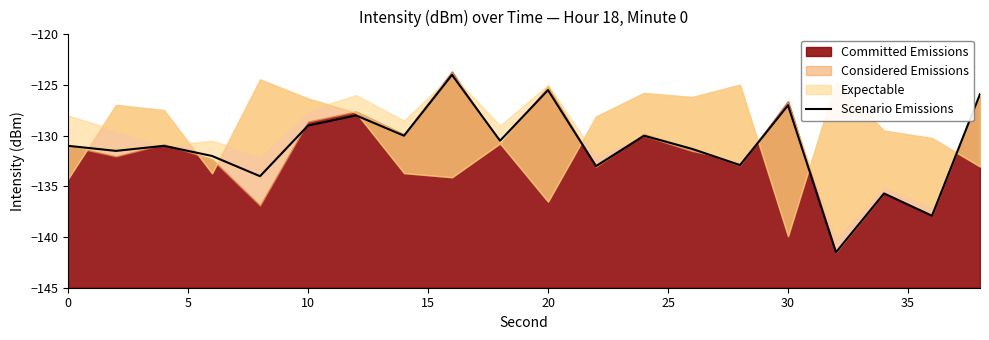

The value of Scenario Emissions at 10 is -129.0. True or false?

True